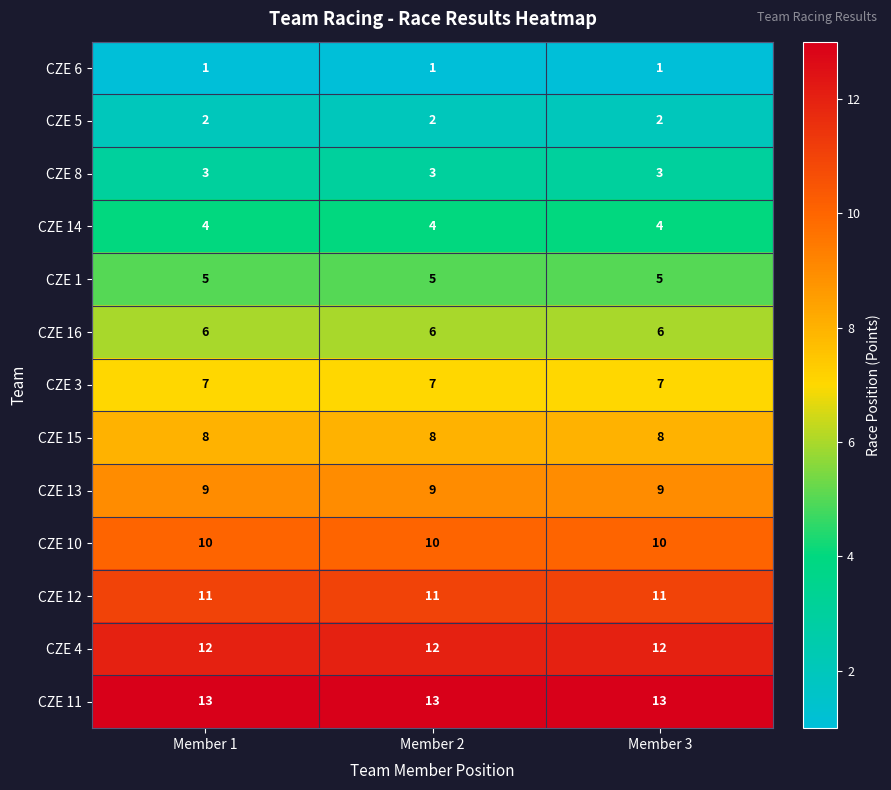

List the series in order of their peak value, lowest first.

CZE 6, CZE 5, CZE 8, CZE 14, CZE 1, CZE 16, CZE 3, CZE 15, CZE 13, CZE 10, CZE 12, CZE 4, CZE 11